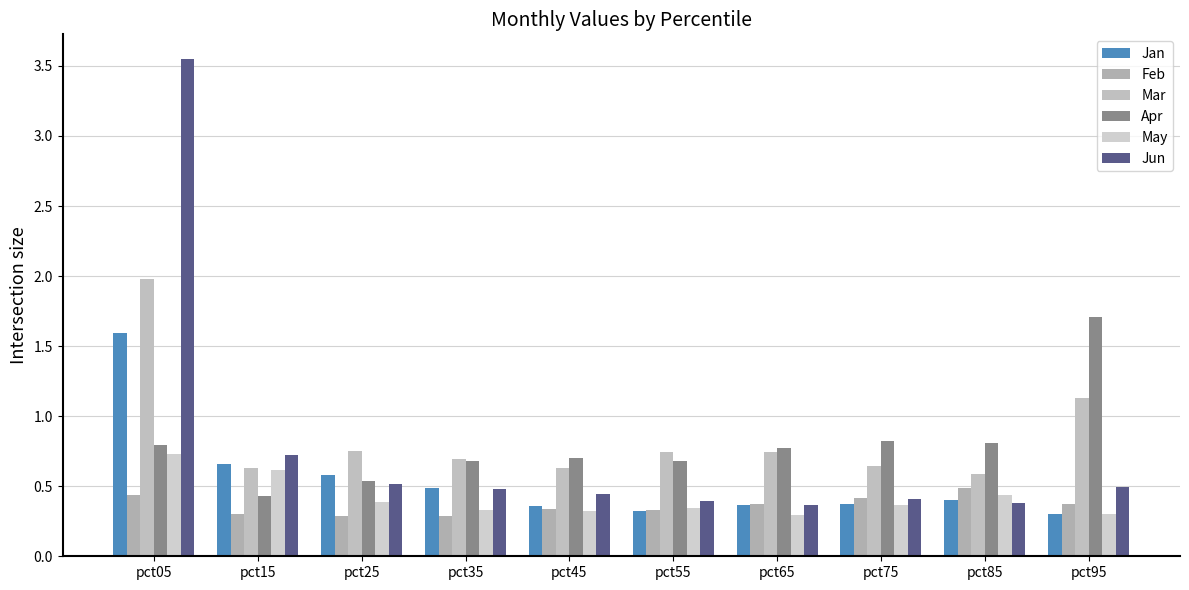

The Feb series shows 0.4 at pct95. True or false?

True